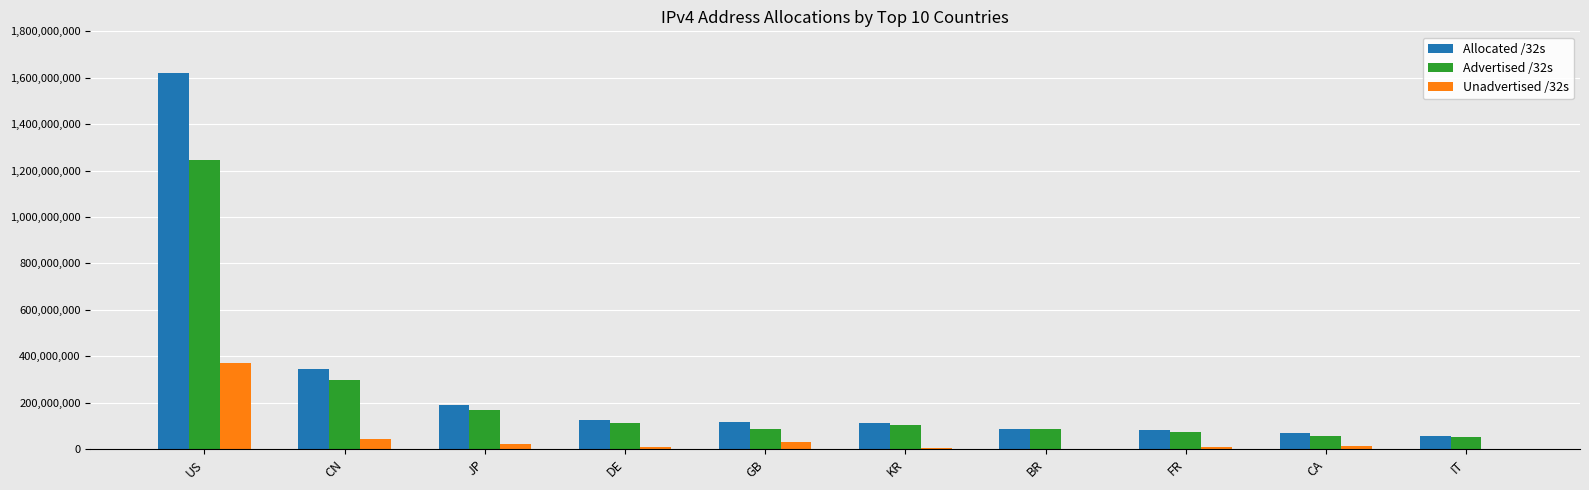

At which label does Allocated /32s reach its peak?

US